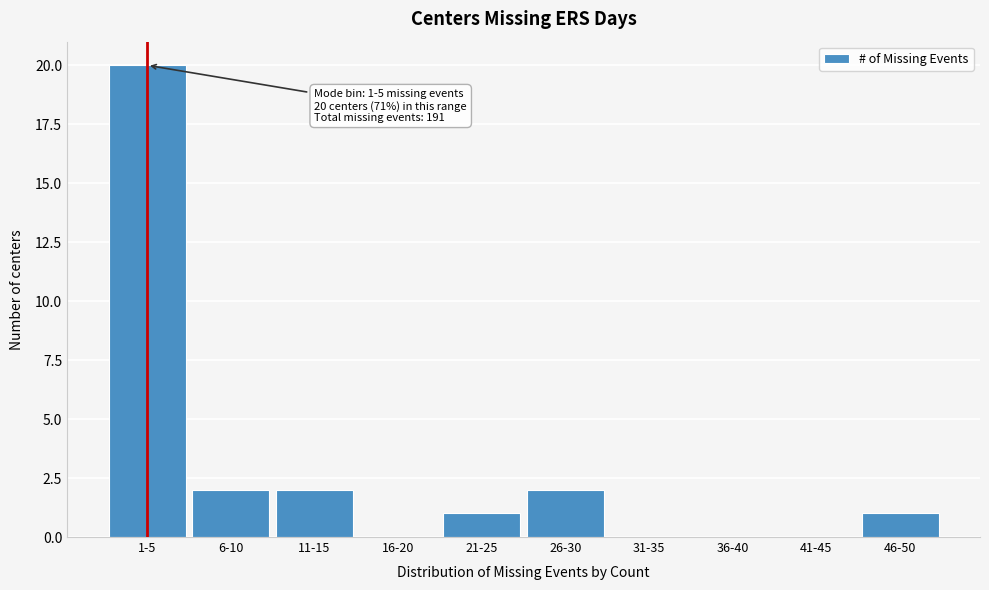

Reading left to right, transcribe all the data shown in this chart.

1-5=20	6-10=2	11-15=2	16-20=0	21-25=1	26-30=2	31-35=0	36-40=0	41-45=0	46-50=1